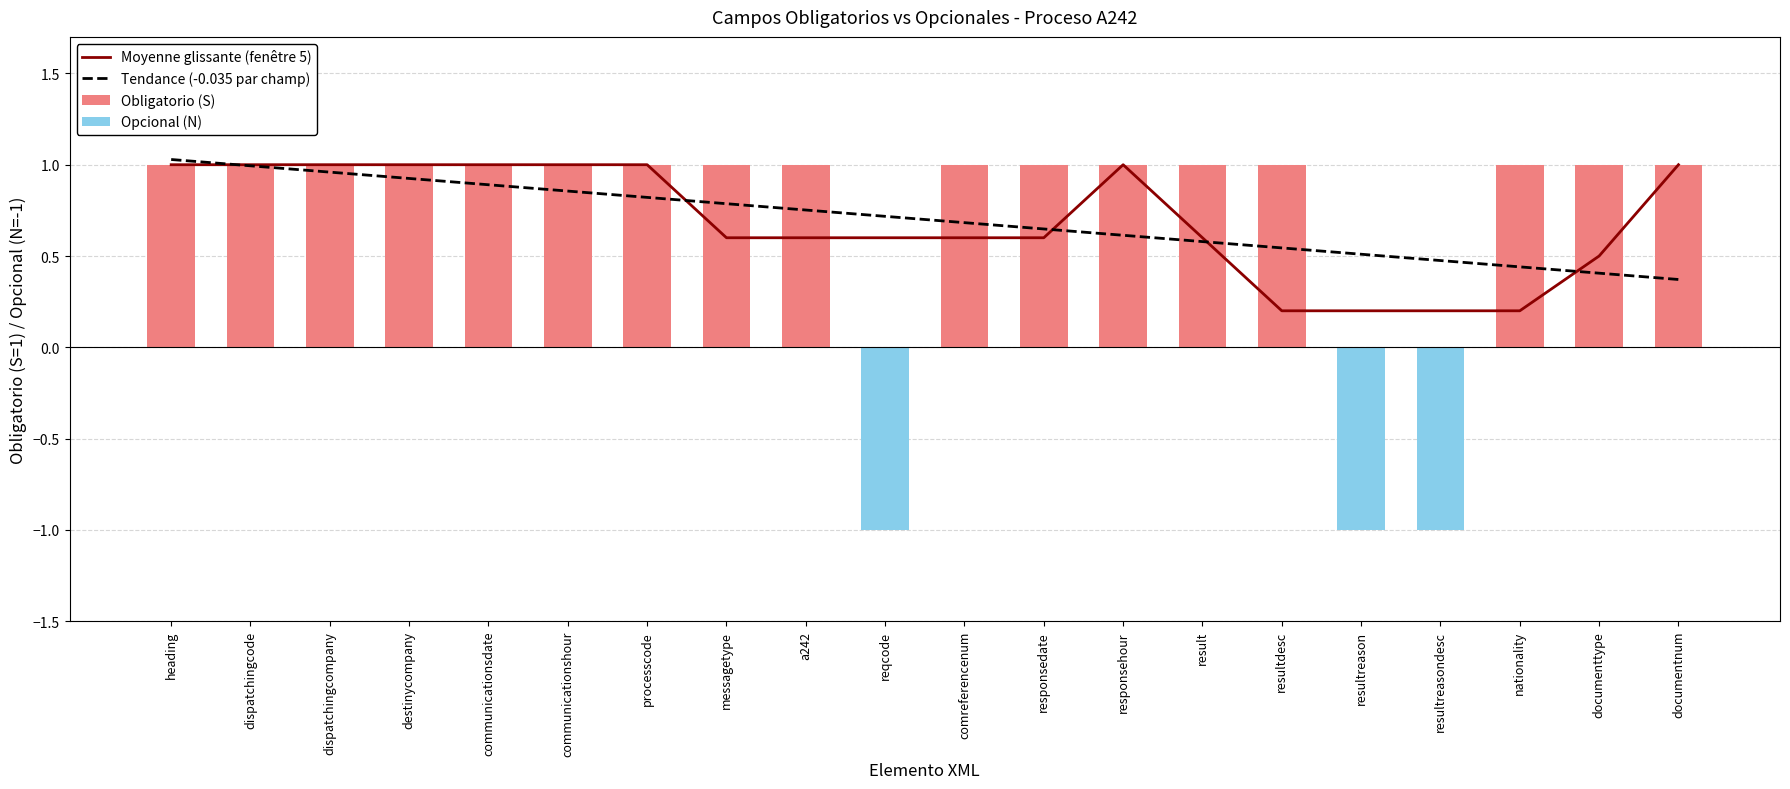

What is the average value of the Opcional (N) series?

-0.1